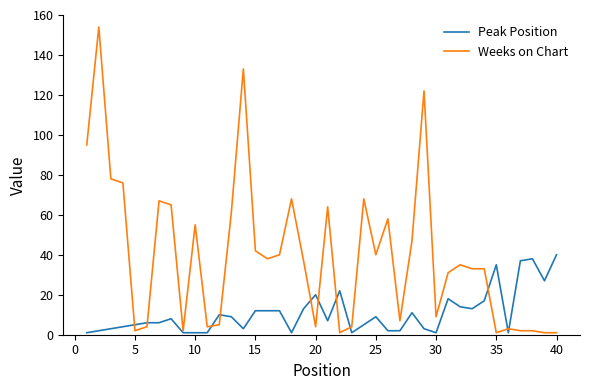

Which series has the largest range (max minus min)?

Weeks on Chart